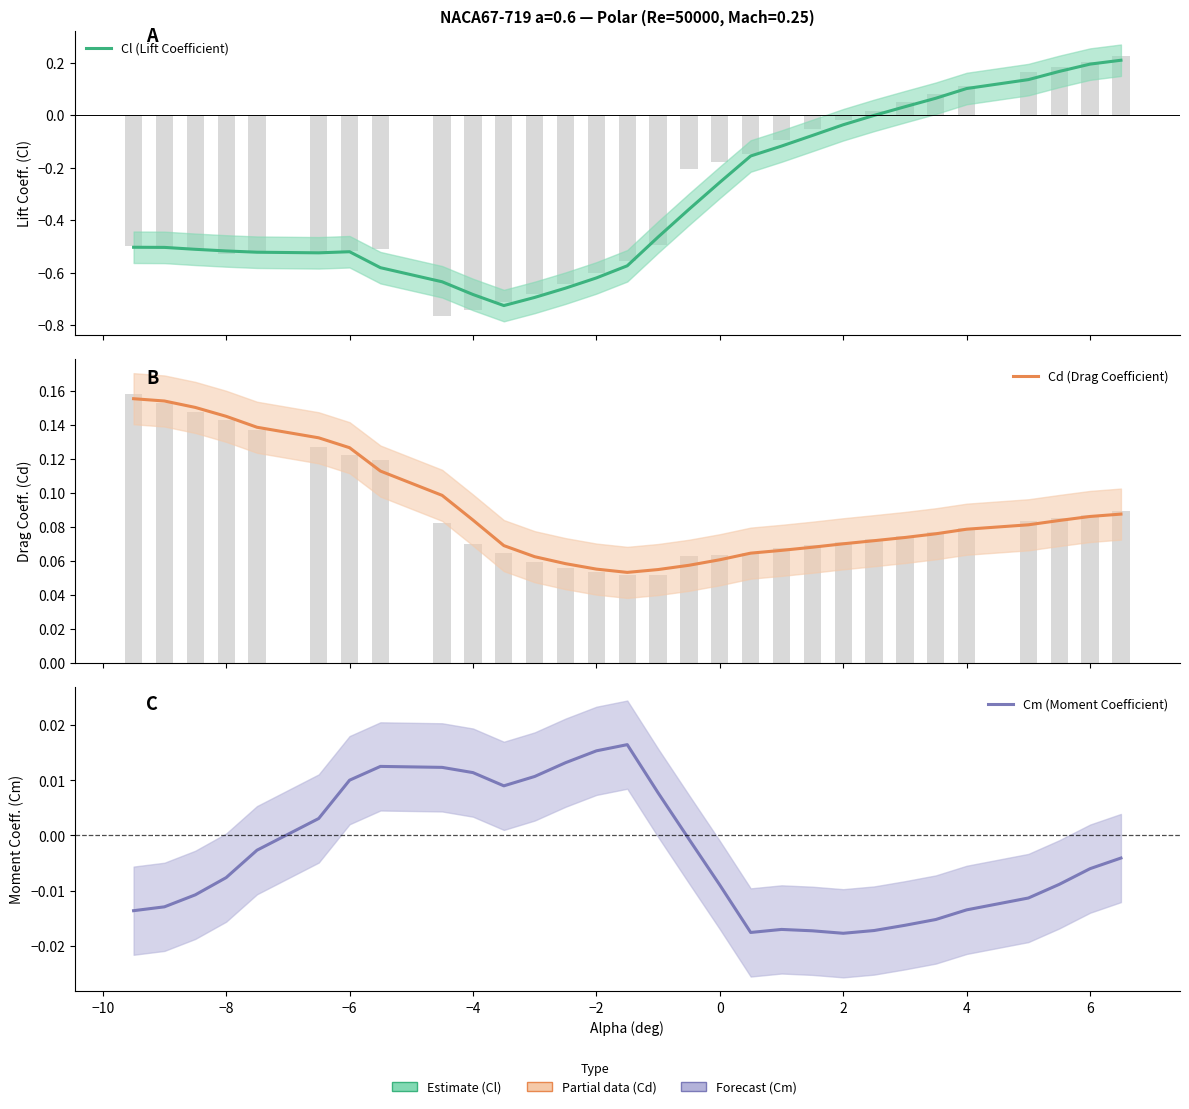

Does the chart contain any negative values?

Yes